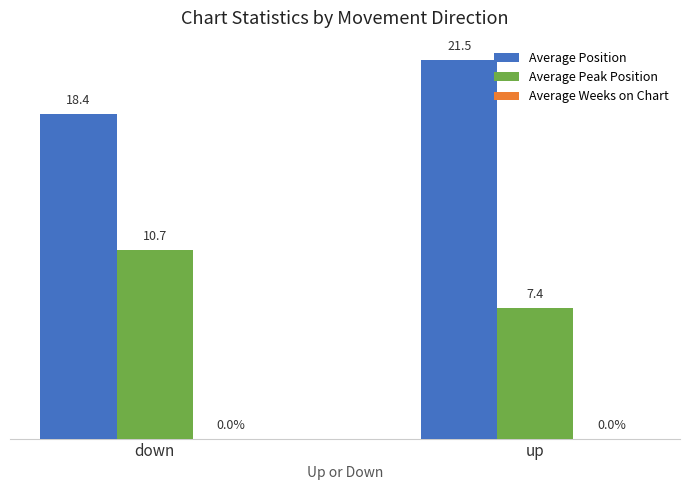

Is the value of Average Peak Position at up greater than the value of Average Position at up?

No